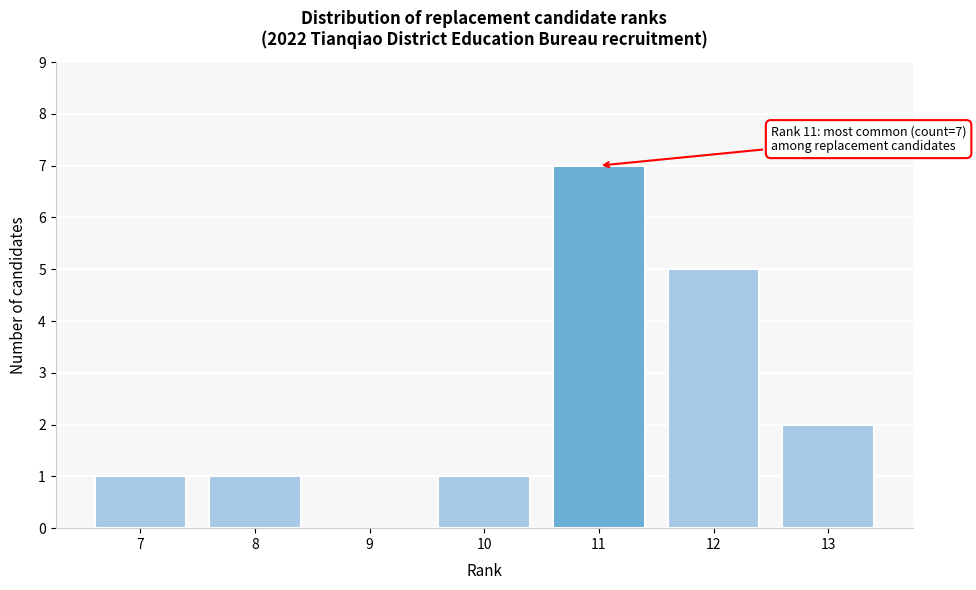

Reading left to right, transcribe all the data shown in this chart.

7=1	8=1	9=0	10=1	11=7	12=5	13=2